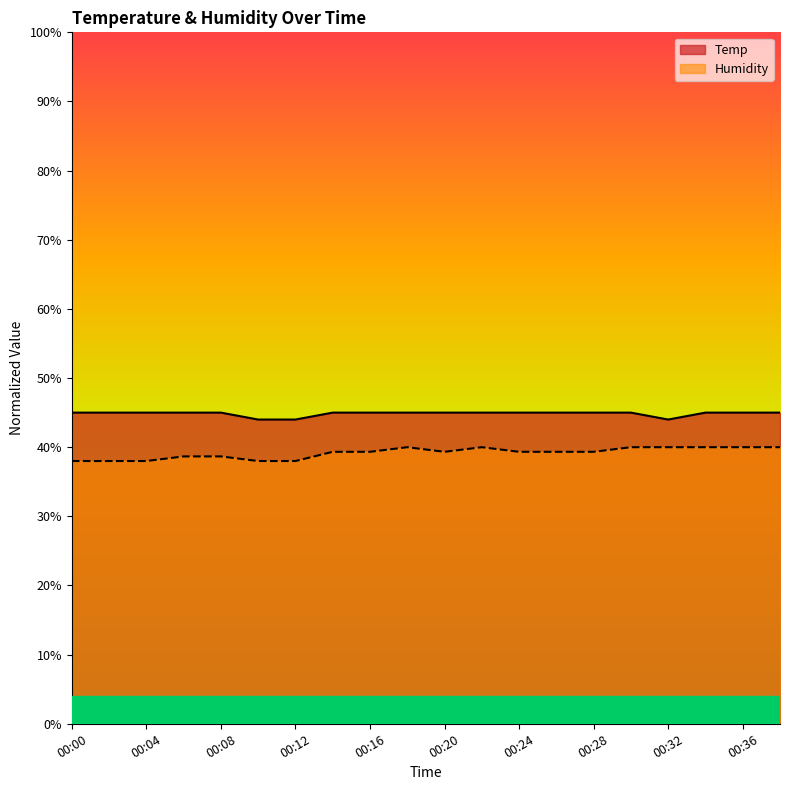

List the series in order of their peak value, highest first.

Temp, Humidity